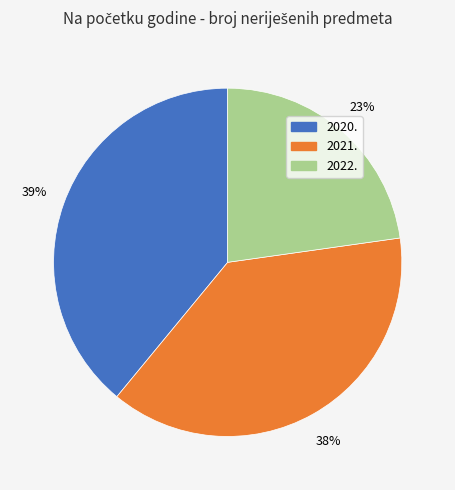

What is the largest slice in the pie chart?

2020.